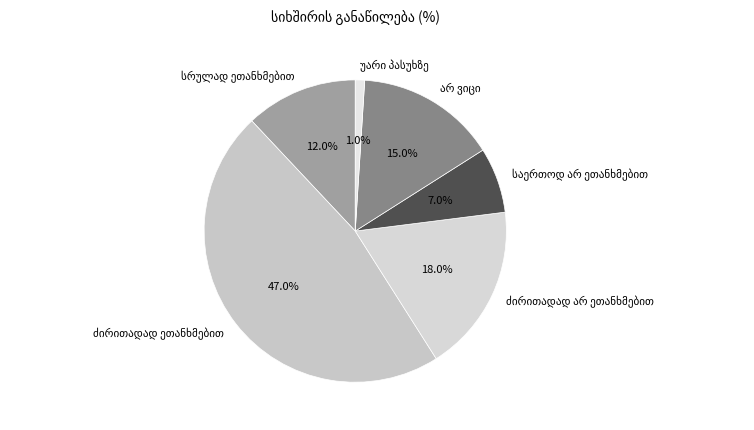

Is there any slice that represents more than half of the pie?

No